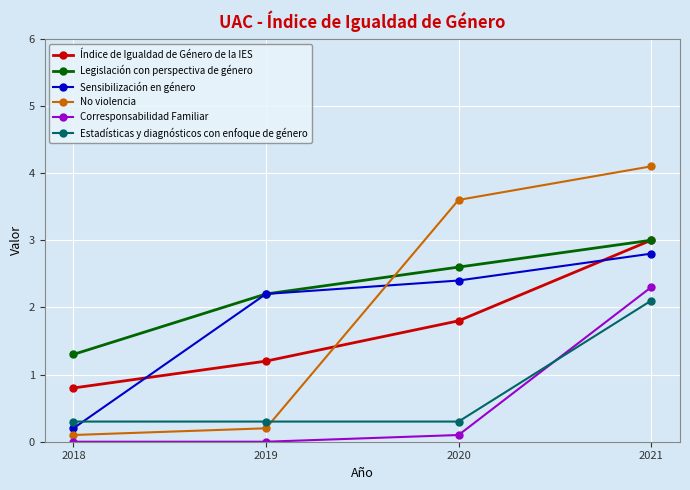

What is the sum of all Estadísticas y diagnósticos con enfoque de género values?

3.0